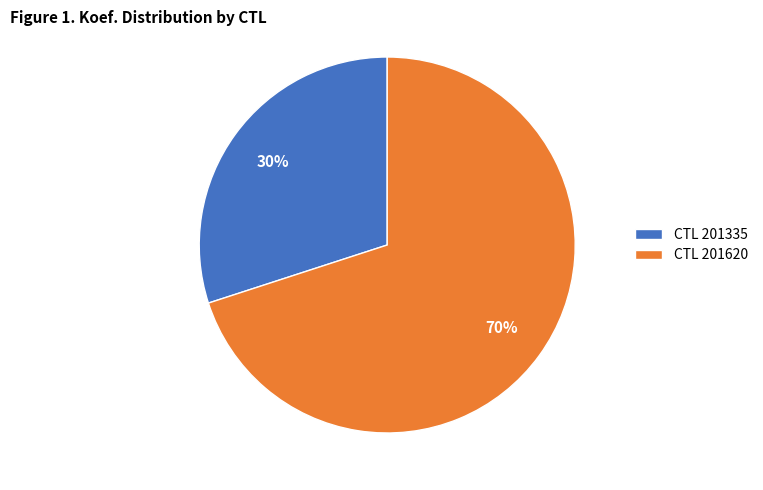

To the nearest percent, what is the difference between the CTL 201620 and CTL 201335 slice percentages?

40%